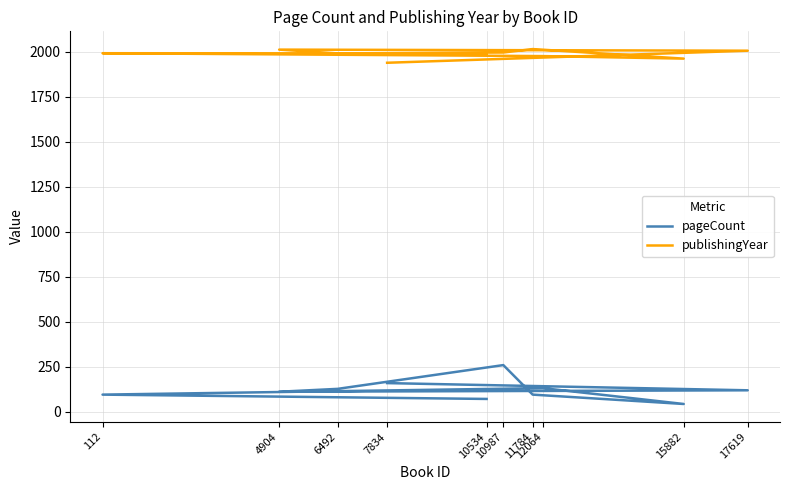

What is the average value of the publishingYear series?

1988